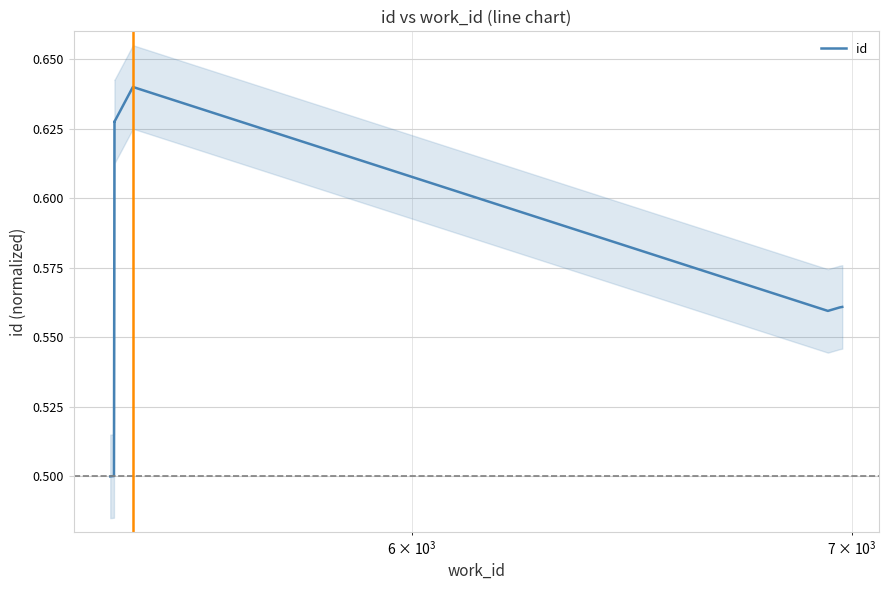

What is the difference between the maximum and second lowest values?

0.1